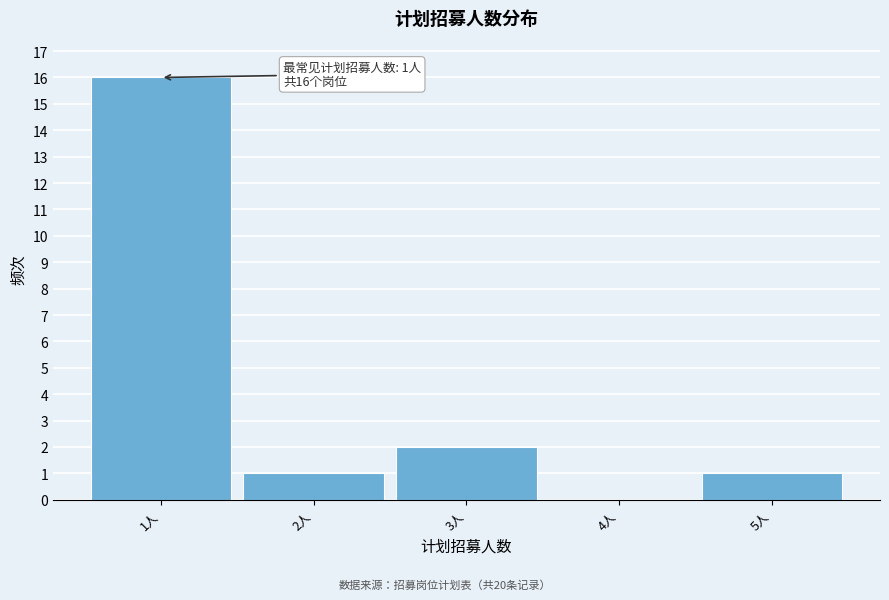

Over which range of the x-axis is the bar tallest?

0.5 to 1.5